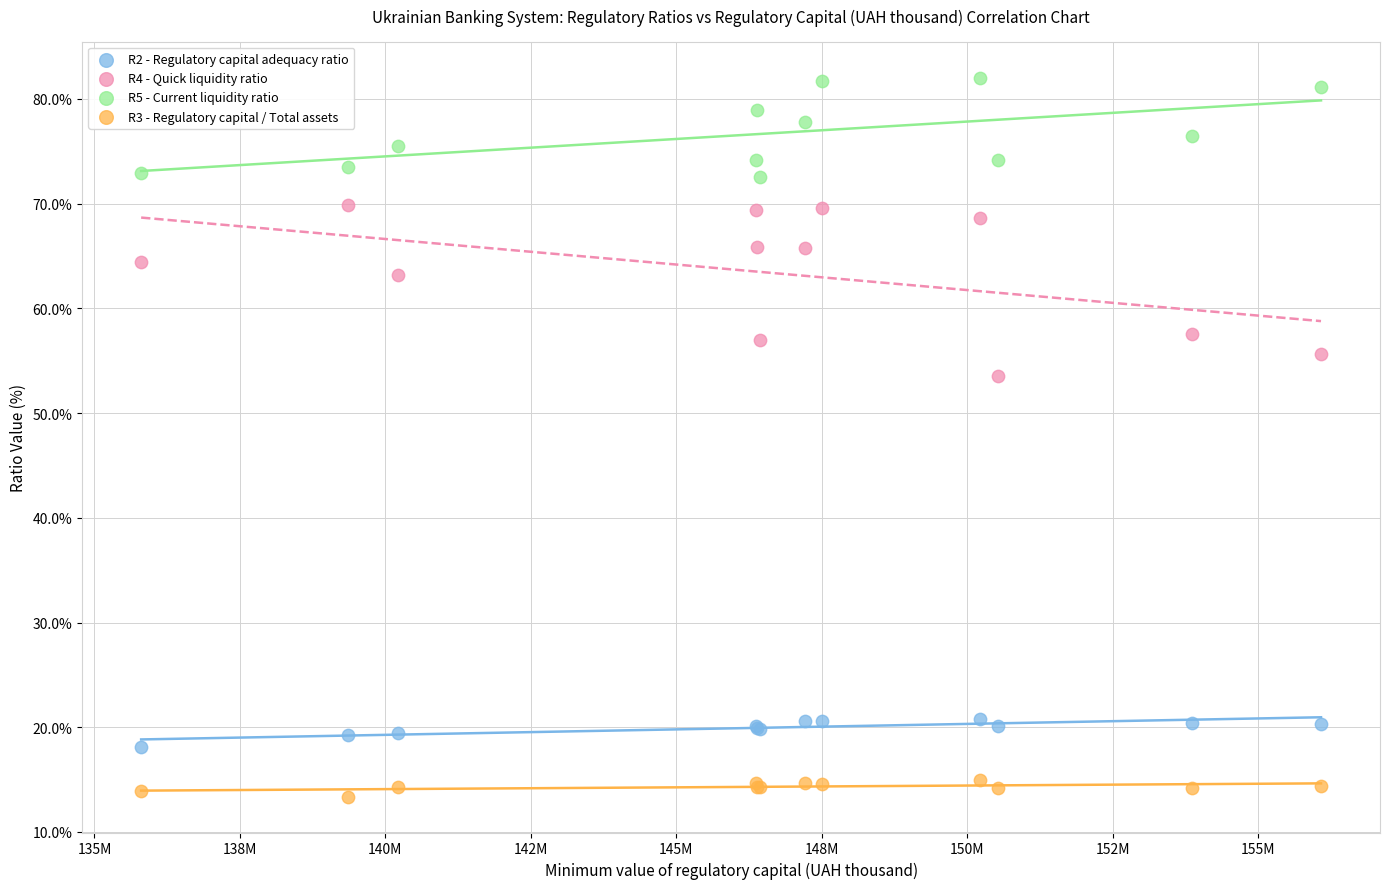

Which series contains the lowest Y value?

R3 - Regulatory capital / Total assets